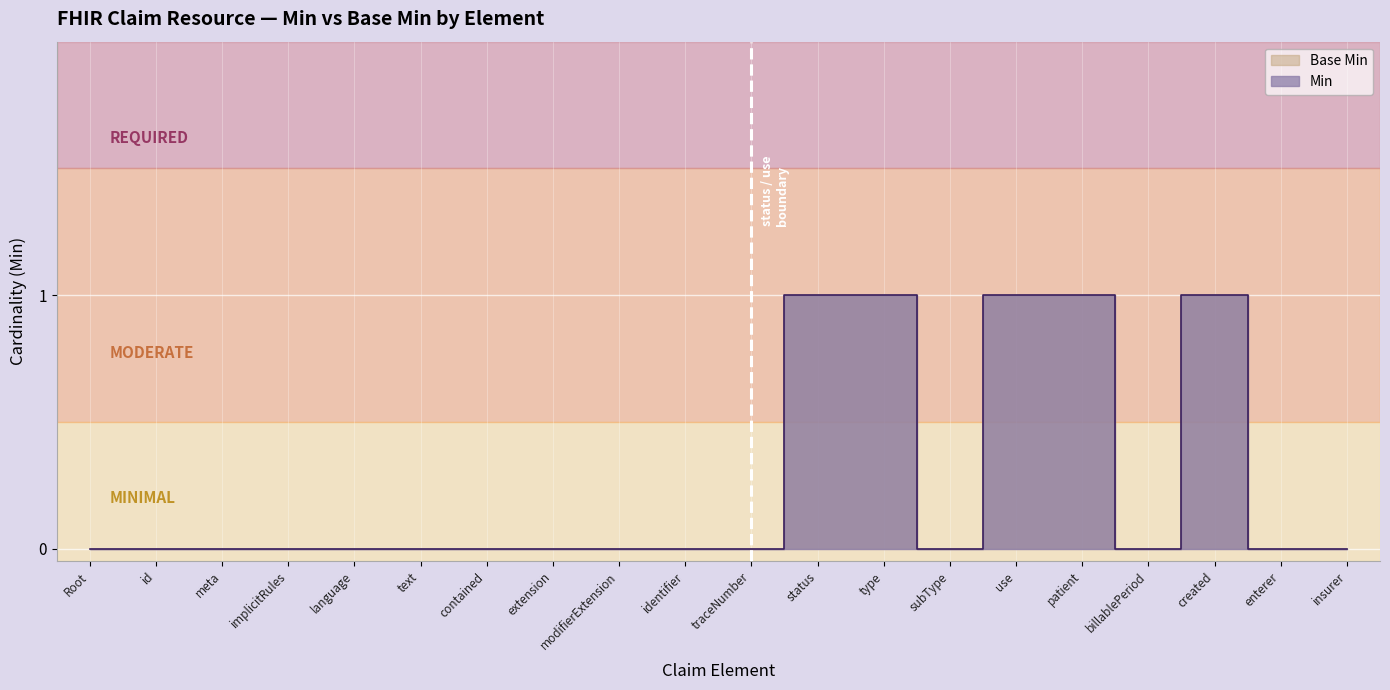

Rank the categories by value from highest to lowest.

status, type, use, patient, created, Root, id, meta, implicitRules, language, text, contained, extension, modifierExtension, identifier, traceNumber, subType, billablePeriod, enterer, insurer